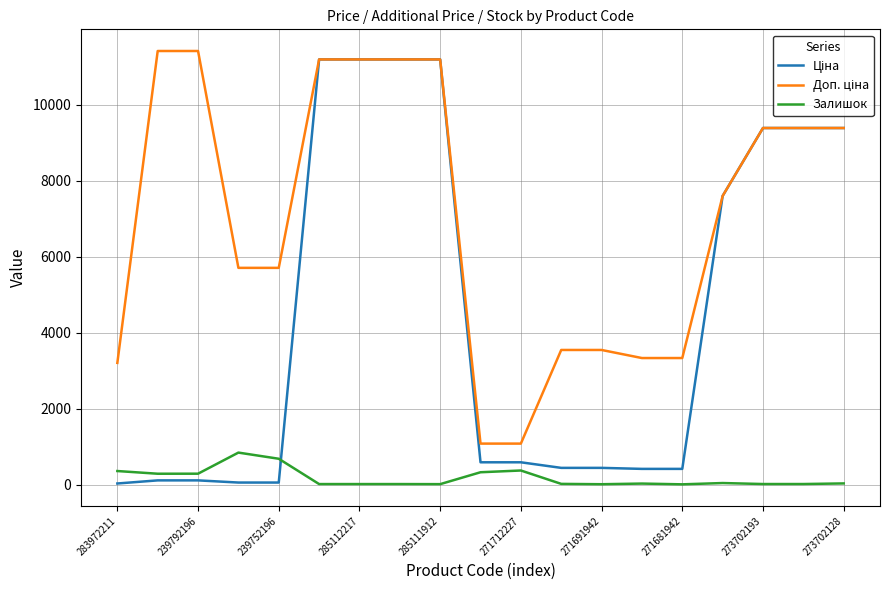

How many lines are shown in the chart?

3